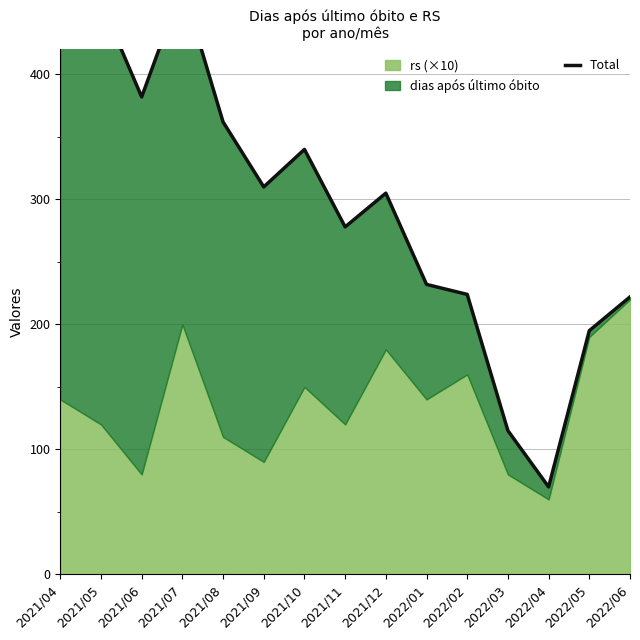

Read the value at 2021/07, to the nearest 50.

450